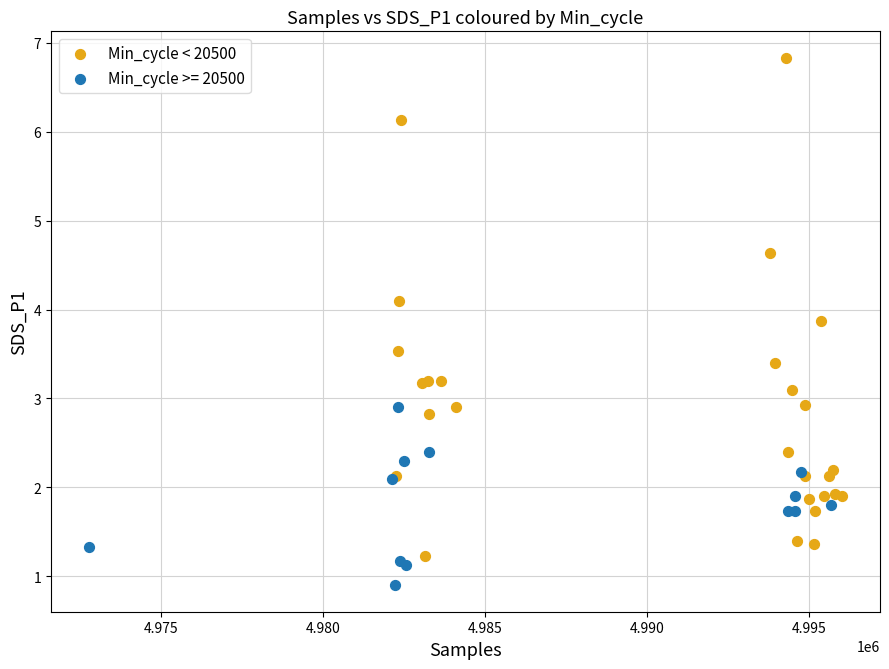

Which series contains the highest Y value?

Min_cycle < 20500